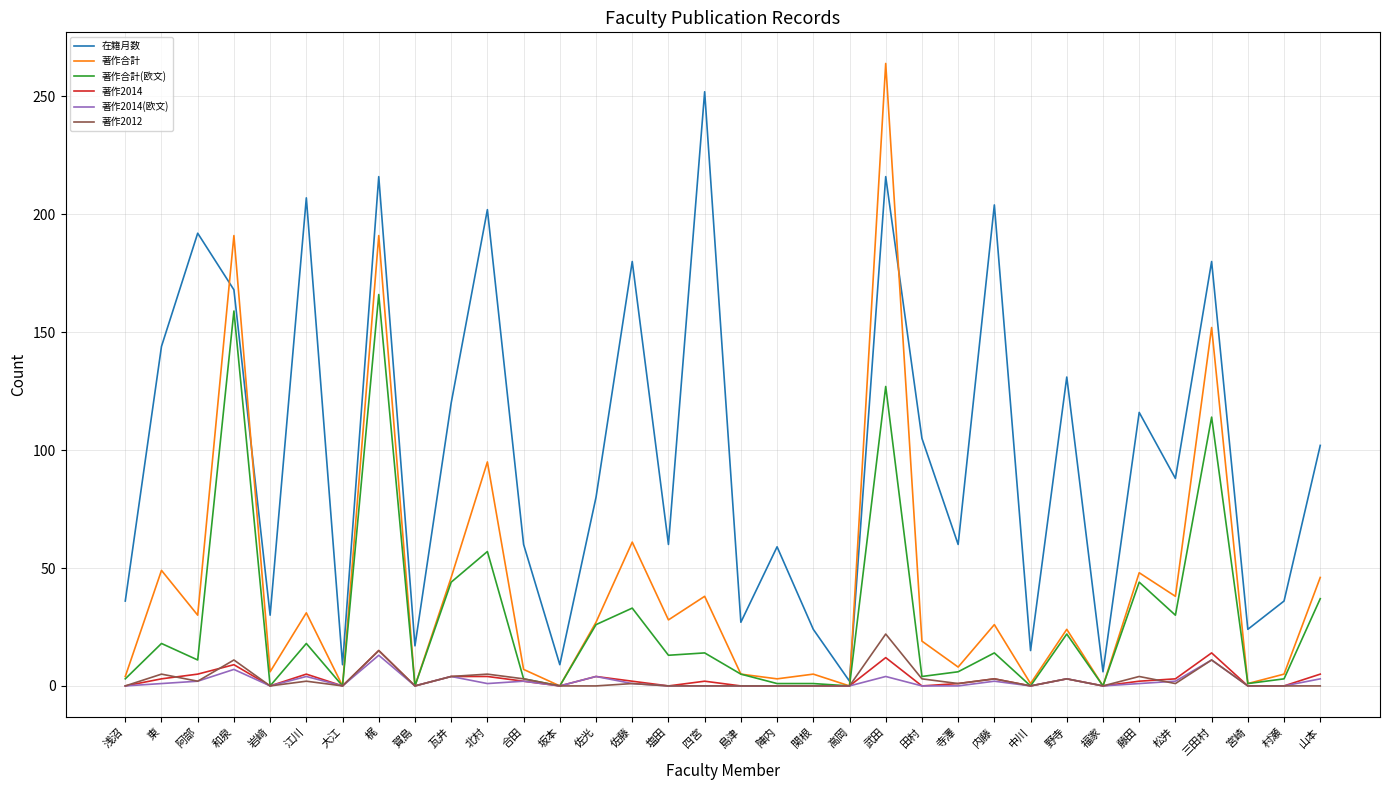

The 著作2012 series shows 0 at 山本. True or false?

True